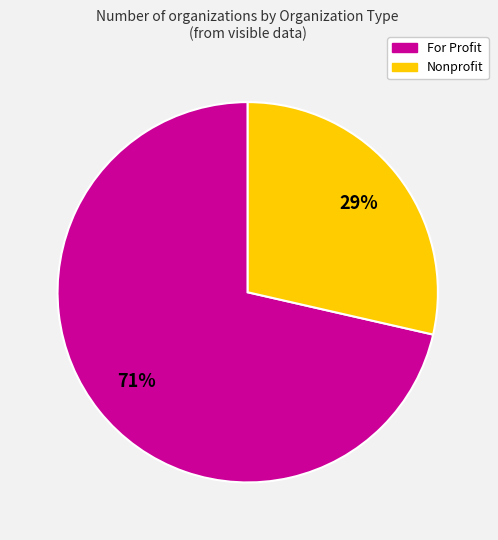

To the nearest percent, what portion does Nonprofit represent?

29%